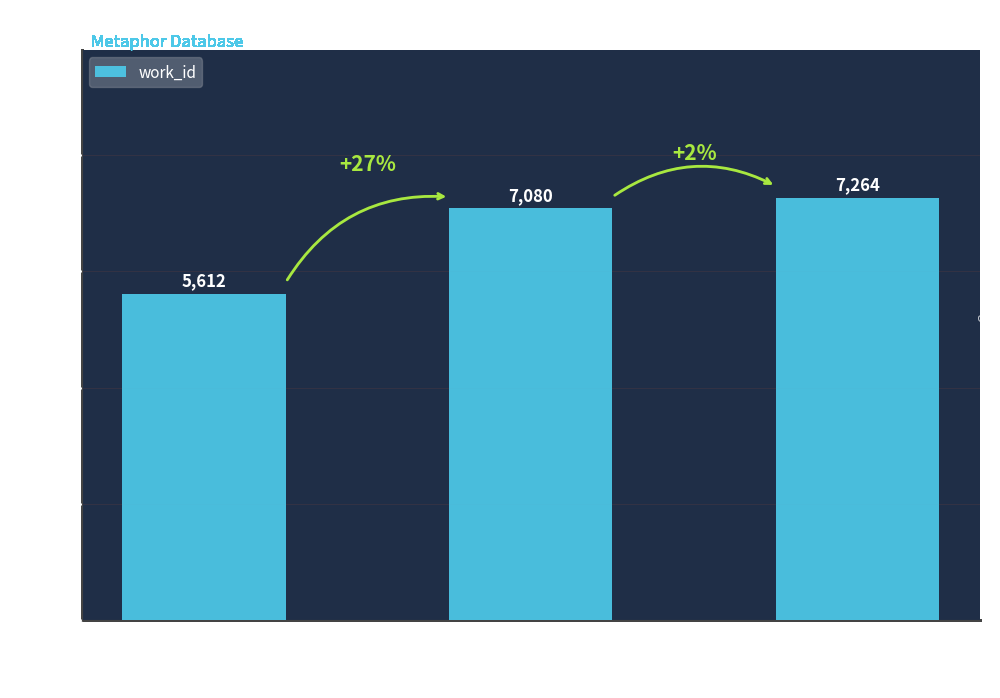

What is the smallest value displayed?

5612